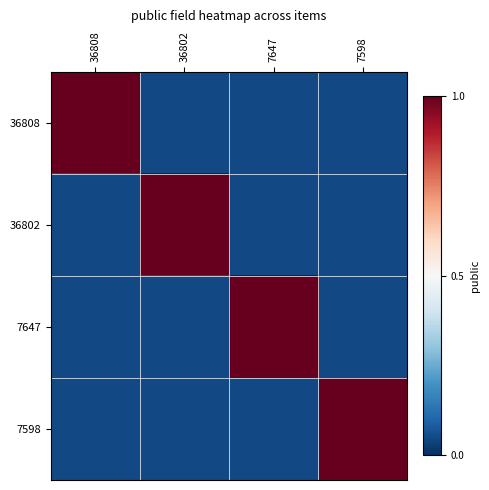

Reading left to right, extract all data points from this chart.

36808: 36808=1.0	36802=0.1	7647=0.1	7598=0.1
36802: 36808=0.1	36802=1.0	7647=0.1	7598=0.1
7647: 36808=0.1	36802=0.1	7647=1.0	7598=0.1
7598: 36808=0.1	36802=0.1	7647=0.1	7598=1.0